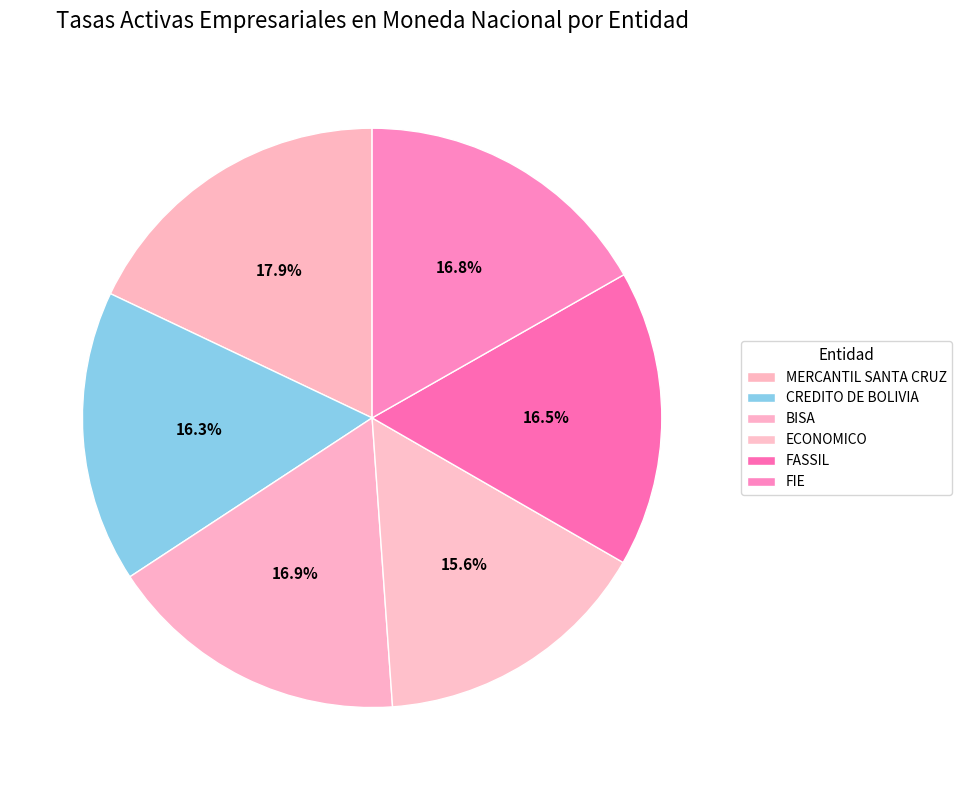

Is there a majority slice in this chart?

No